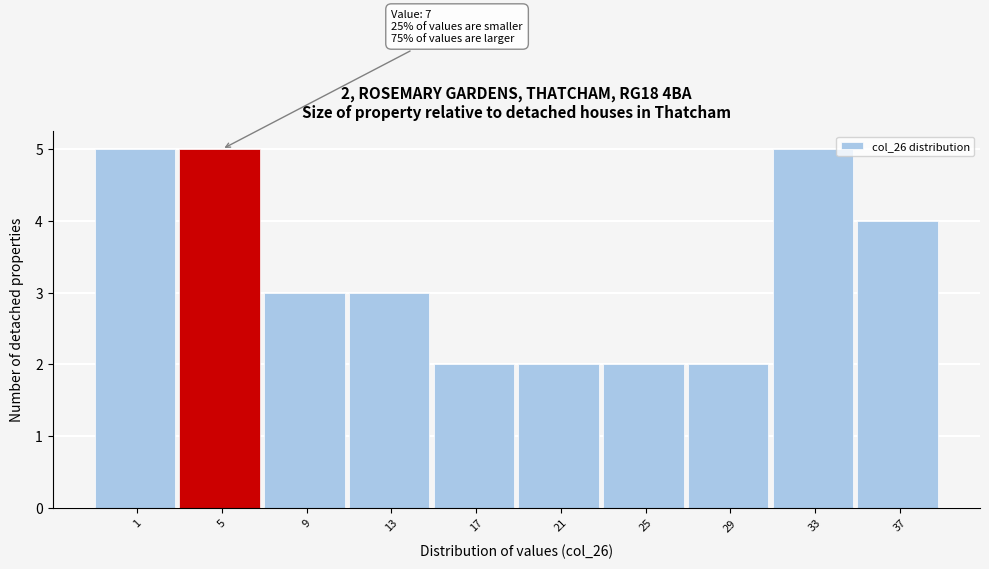

Reading right to left, extract all data points from this chart.

4	5	2	2	2	2	3	3	5	5